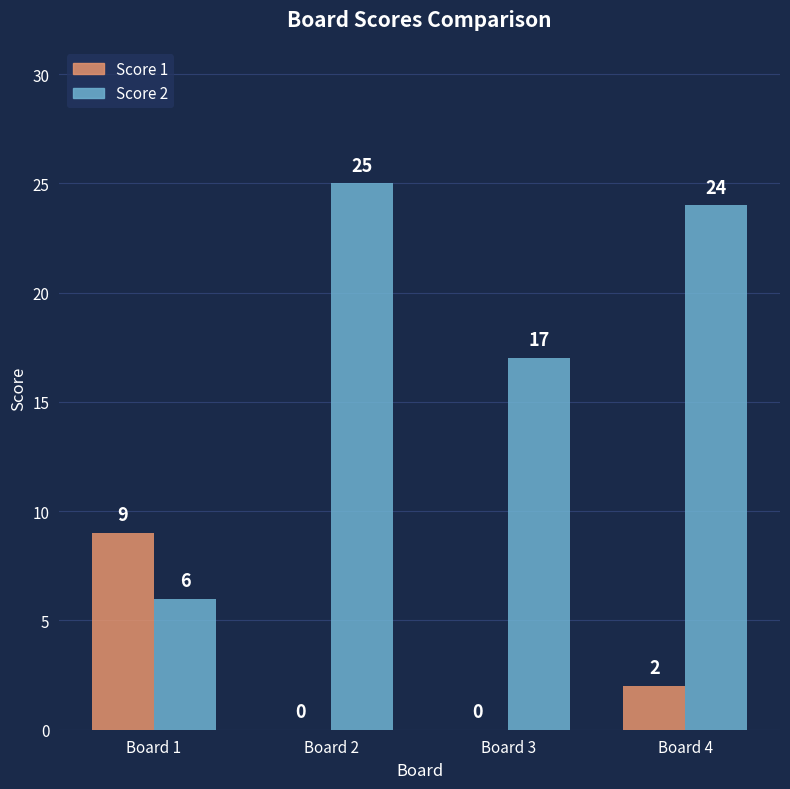

What is the maximum value shown in the chart?

25